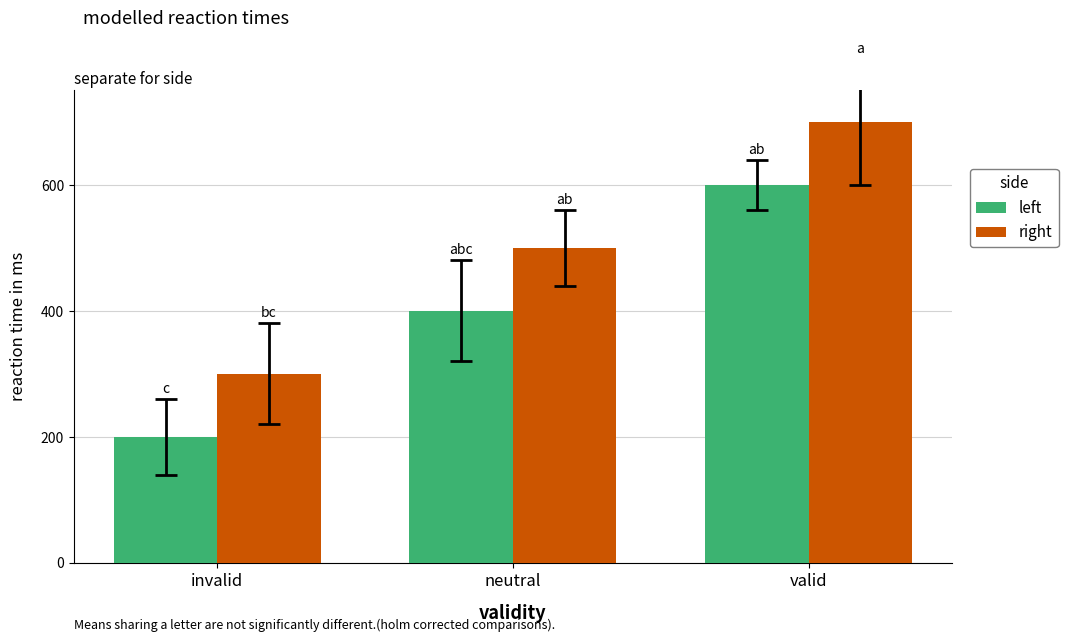

What is the lowest value of the right series?

300